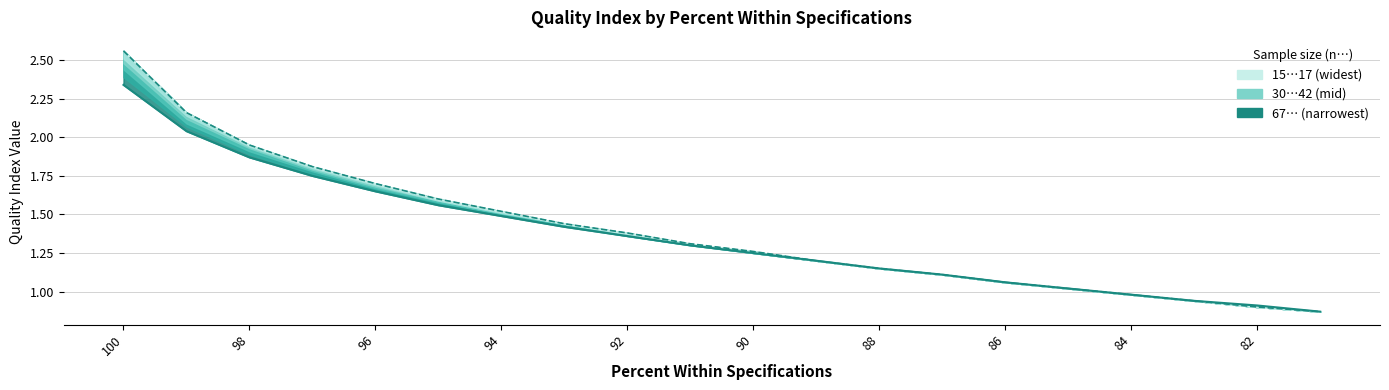

What is the minimum value shown in the chart?

0.9